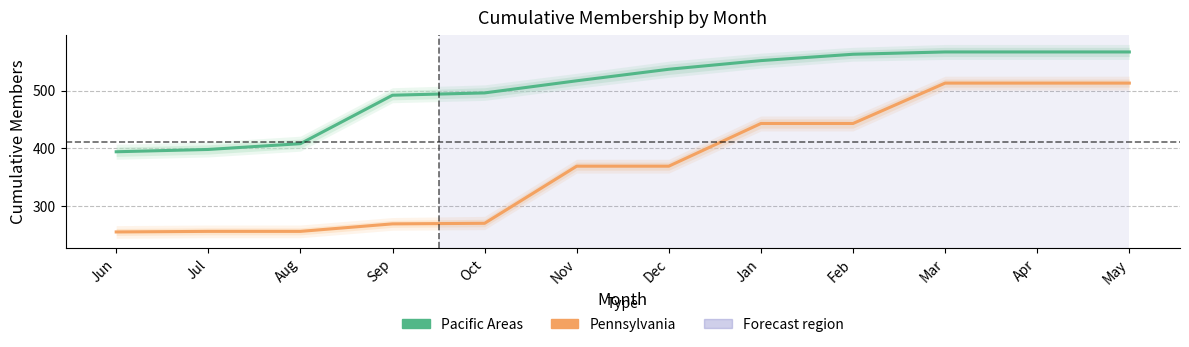

True or false: PENNSYLVANIA_cumulative and PACIFIC_cumulative cross at least once.

False